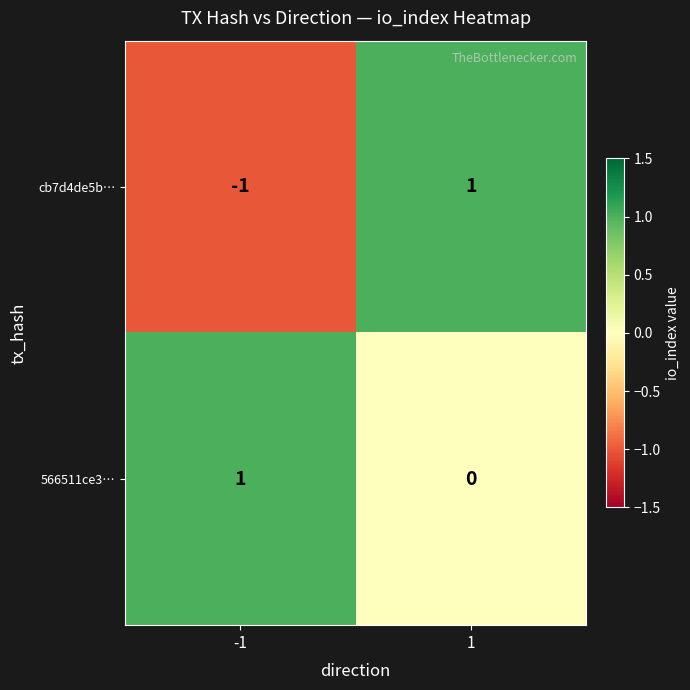

Rank the series by their average value, from lowest to highest.

cb7d4de5b…, 566511ce3…